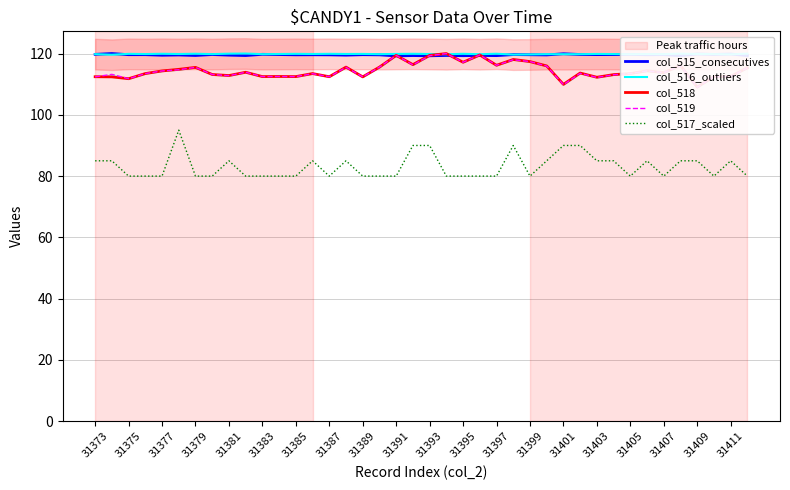

What is the sum of the col_517_scaled values at 31405 and 31385?

160.0